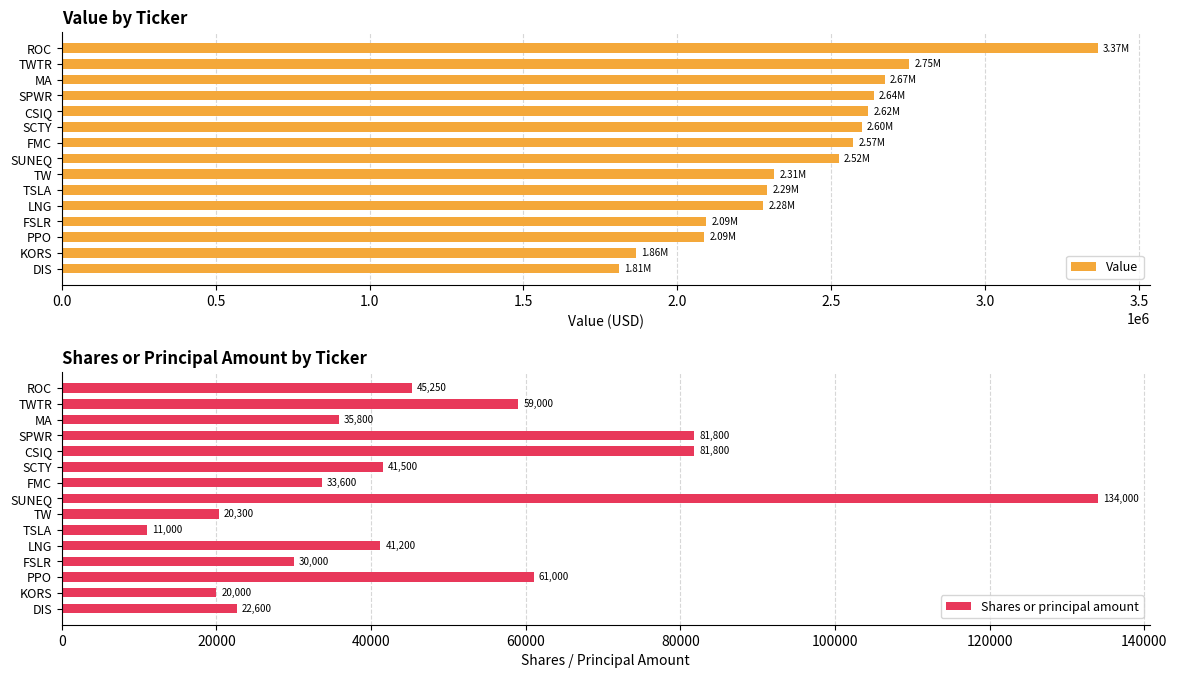

What is the average value of the Value series?

2432933